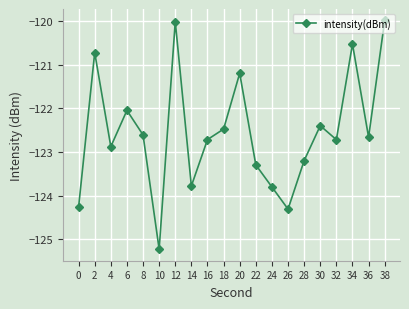

What is the maximum value shown in the chart?

-120.0